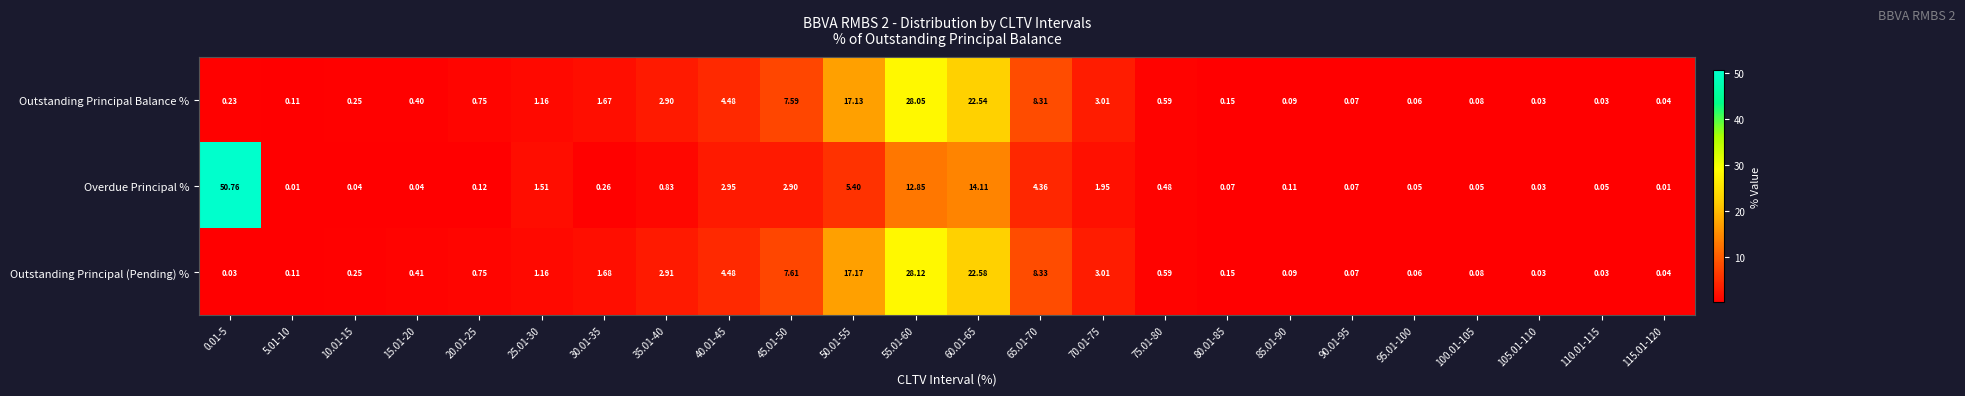

Which series has the widest spread of values?

Overdue Principal %